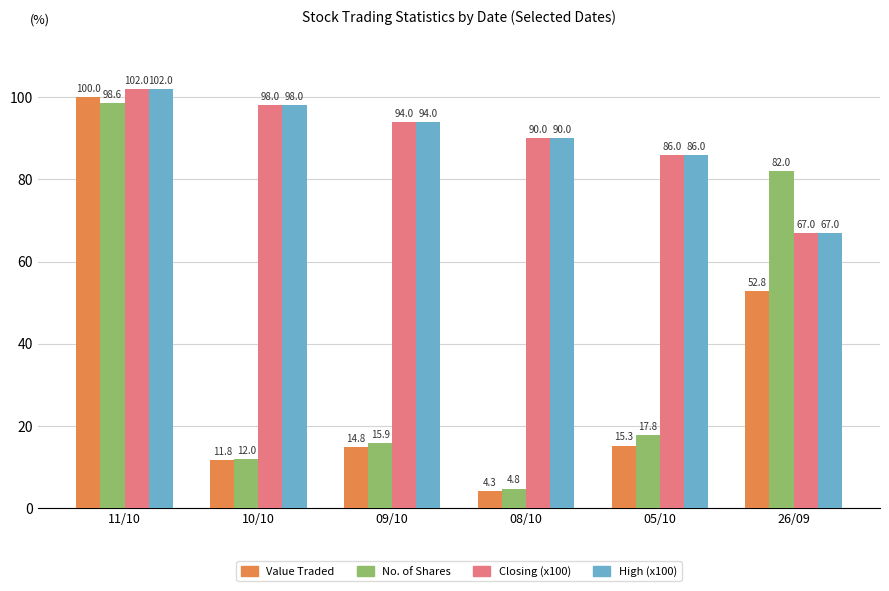

What is the greatest value displayed?

102.0